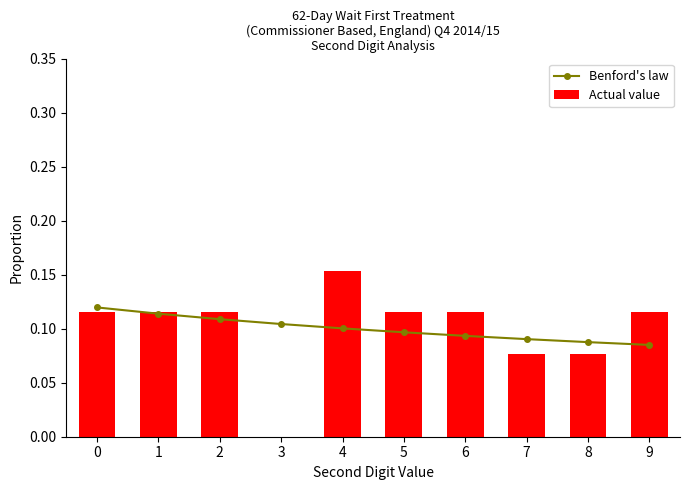

What is the approximate value of Actual value at 7?

0.1